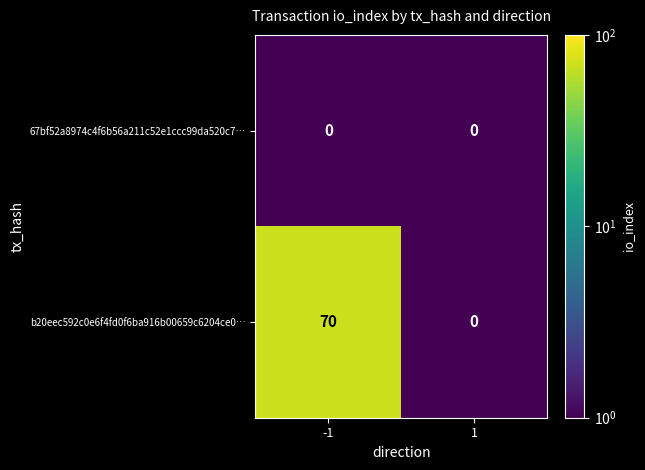

The b20eec592c0e6f4fd0f6ba916b00659c6204ce0… series shows 0 at 1. True or false?

True